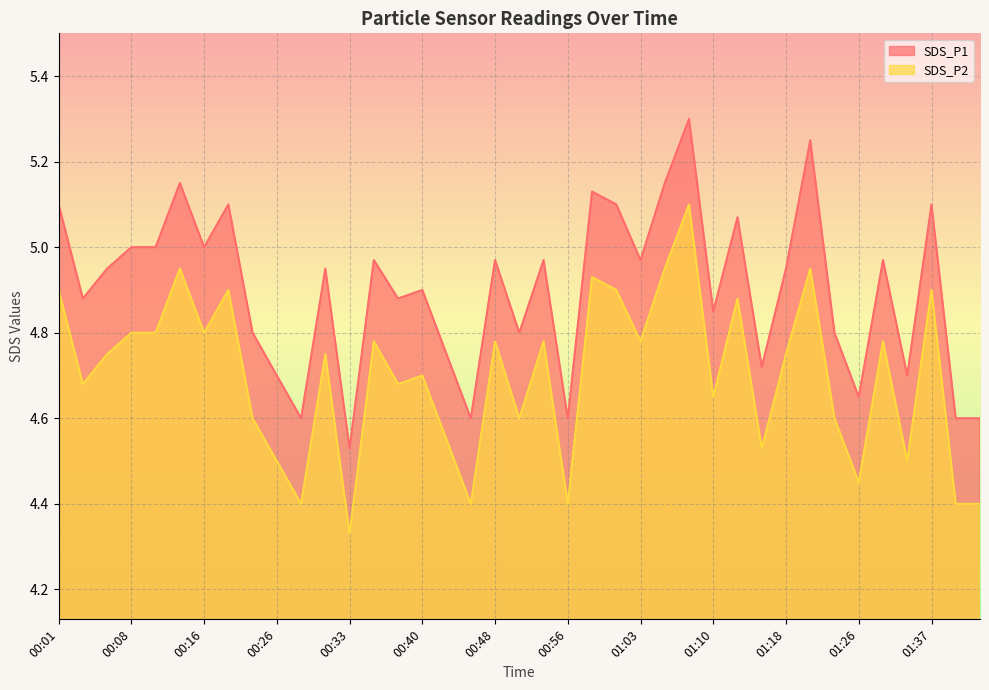

What is the average value of the SDS_P1 series?

4.9